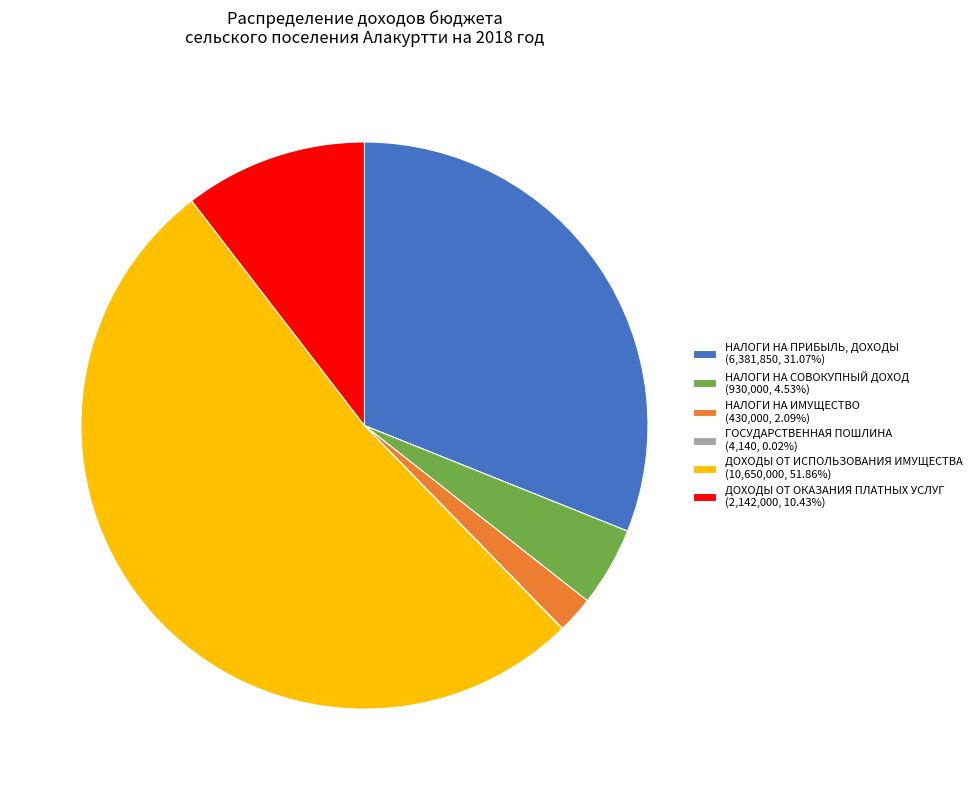

Does ДОХОДЫ ОТ ИСПОЛЬЗОВАНИЯ ИМУЩЕСТВА (10,650,000, 51.86%) account for over 50% of the chart?

Yes